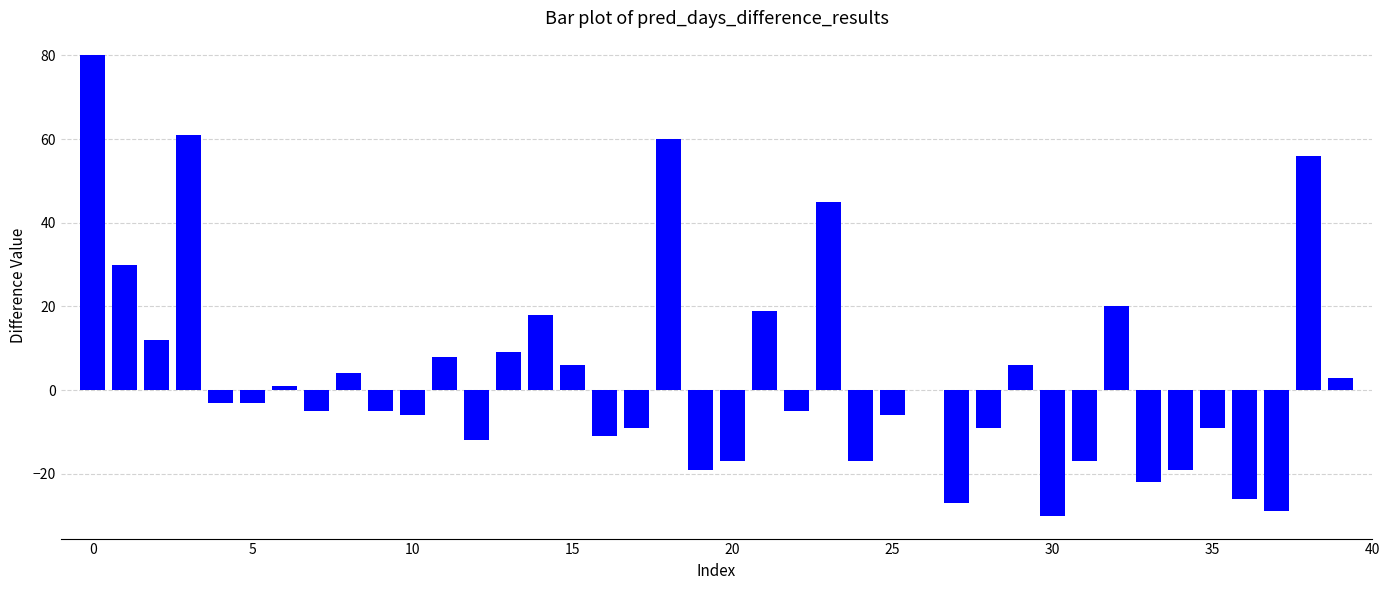

What is the maximum value shown in the chart?

80